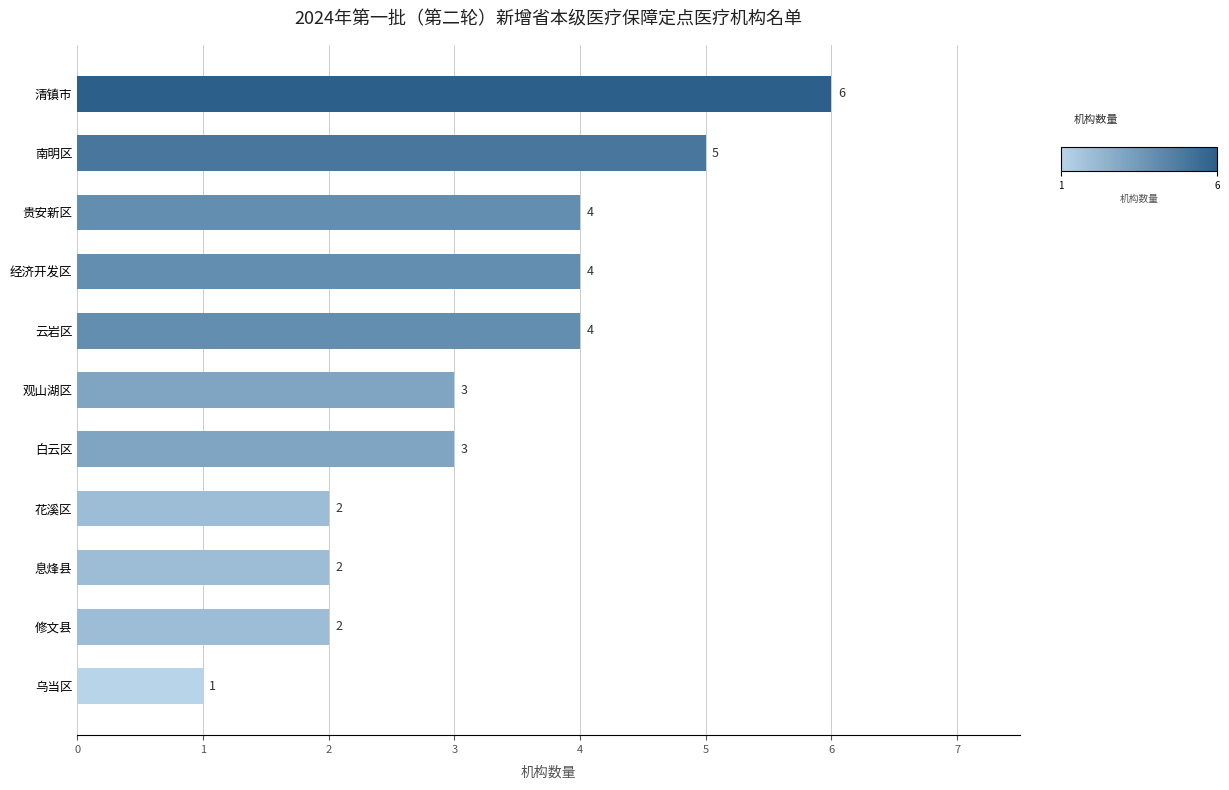

How many values are between 2 and 4?

8